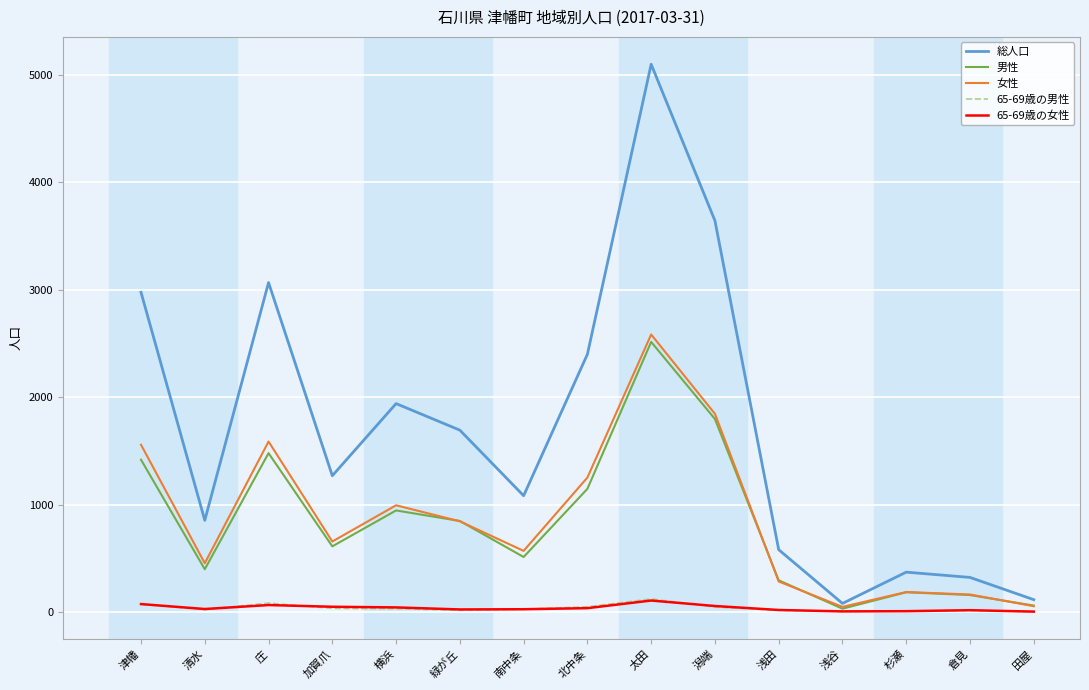

What is the difference between the maximum and minimum values in the 総人口 series?

5016